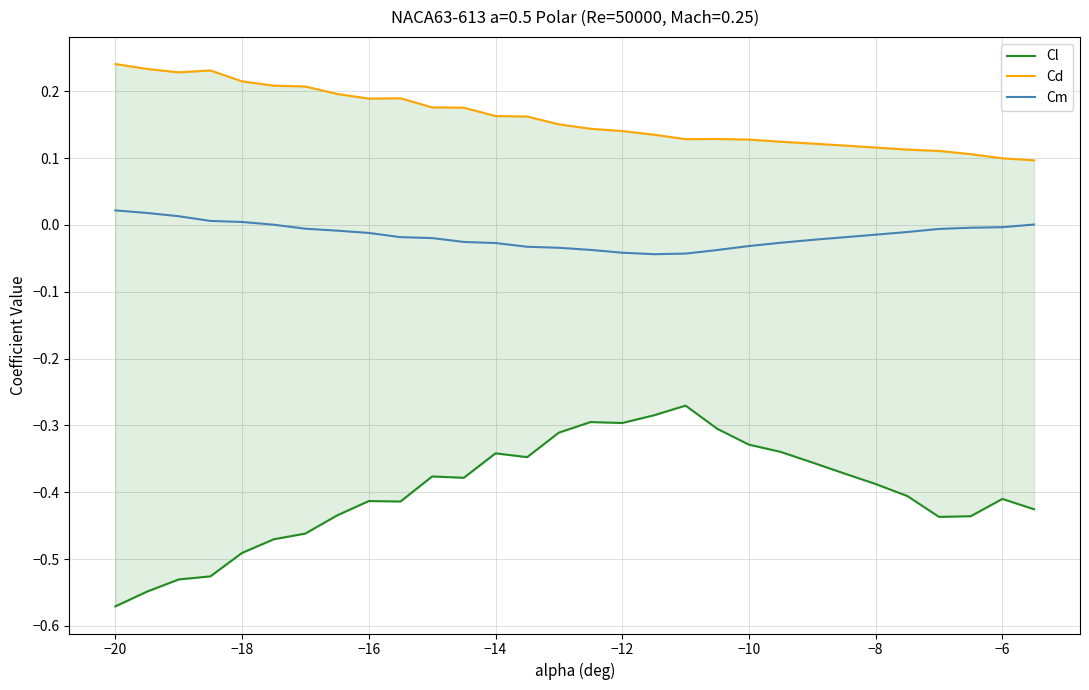

True or false: Cm has a value of 0.0 at −18.

True